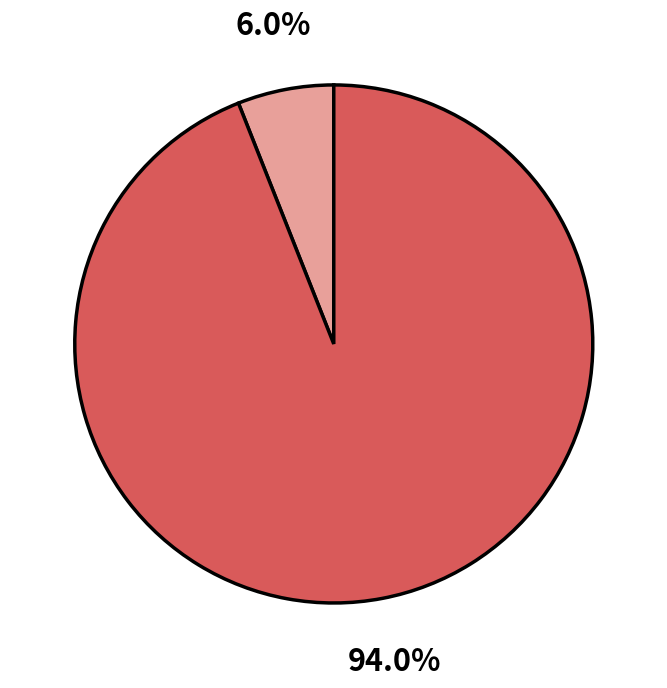

Is there a majority slice in this chart?

Yes